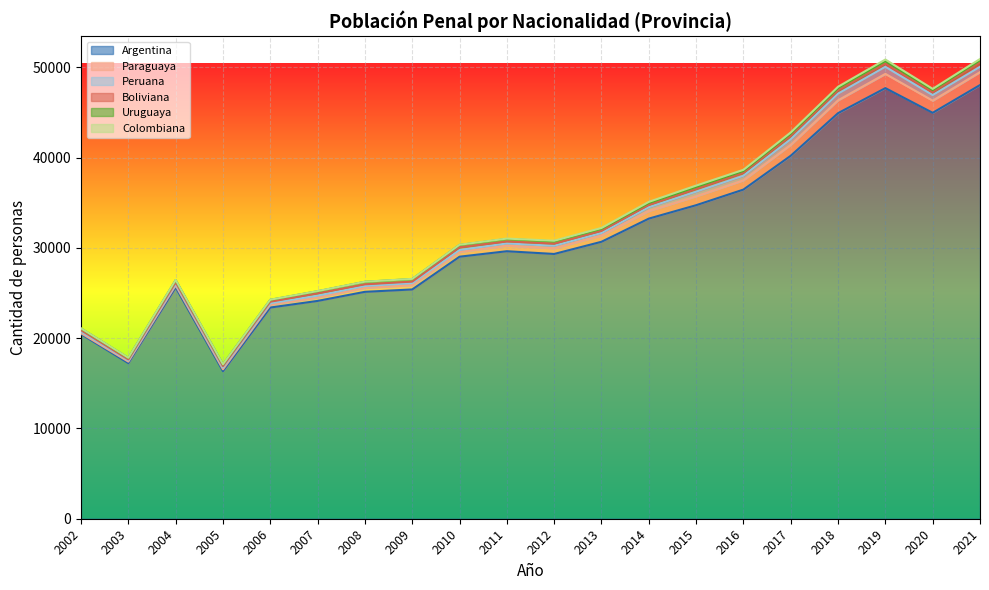

Rank the series at 2010 from highest to lowest value.

Argentina, Paraguaya, Boliviana, Uruguaya, Peruana, Colombiana